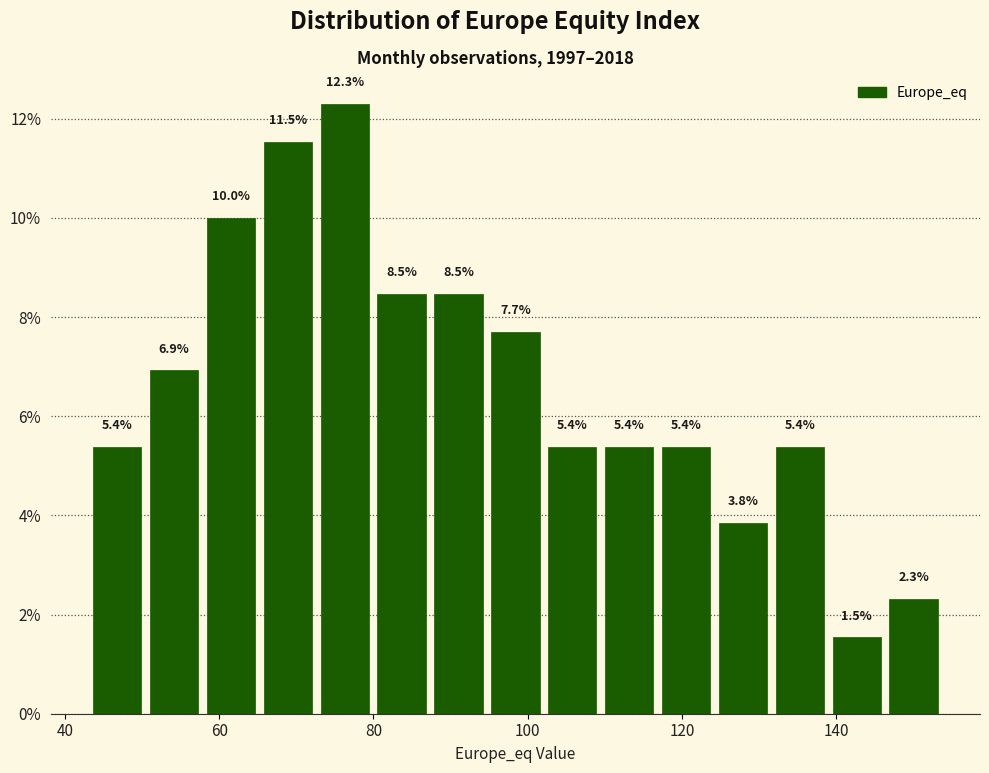

Read against the x-axis, roughly where is the centre of the tallest bar?

76